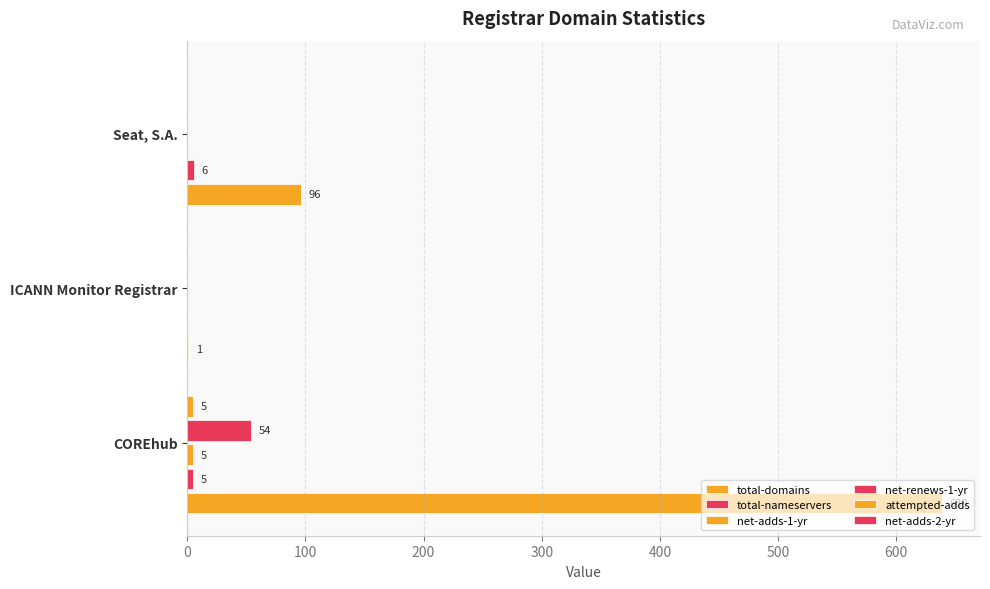

Which series has the largest range (max minus min)?

total-domains